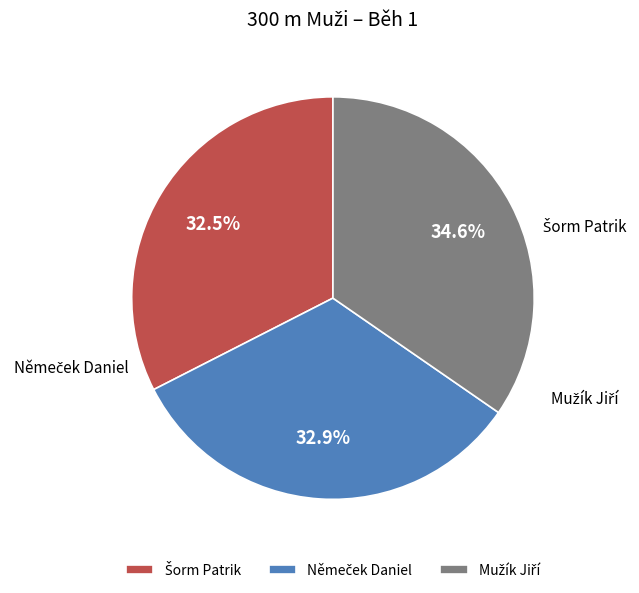

Does any single category account for the majority?

No